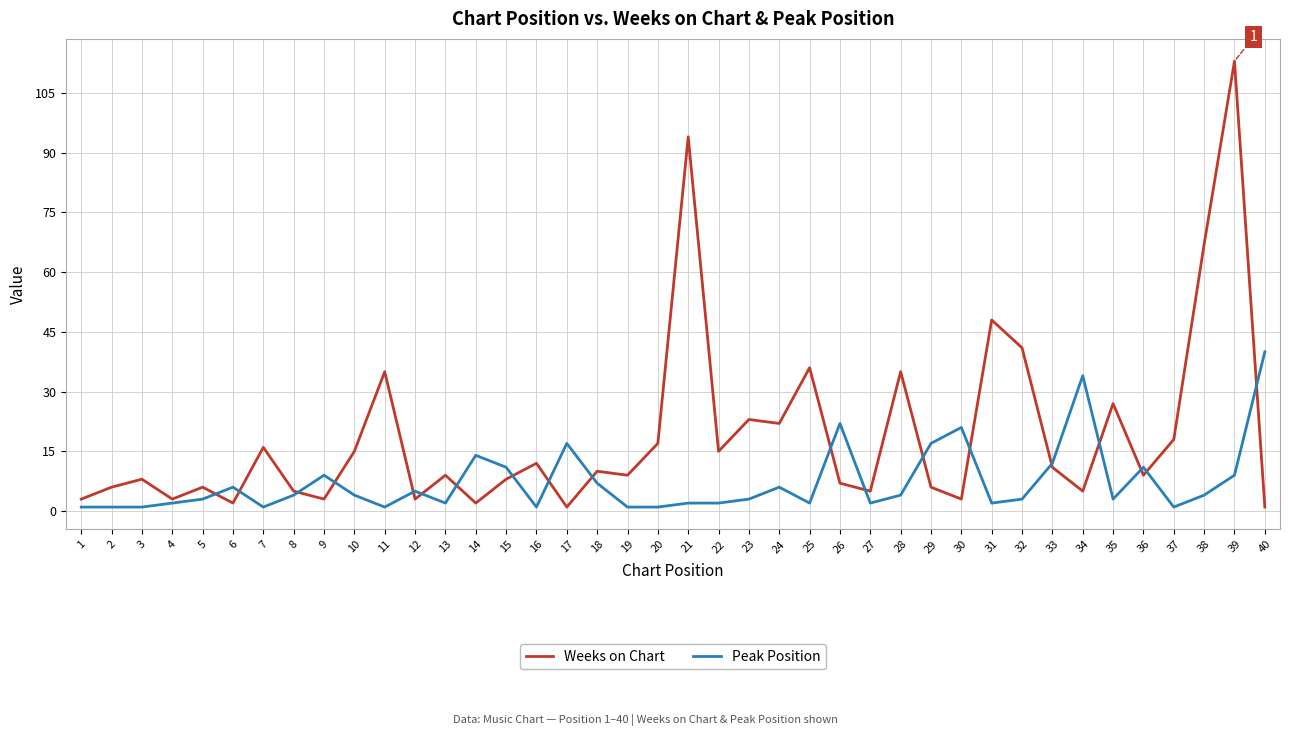

List the series in order of their peak value, highest first.

Weeks on Chart, Peak Position